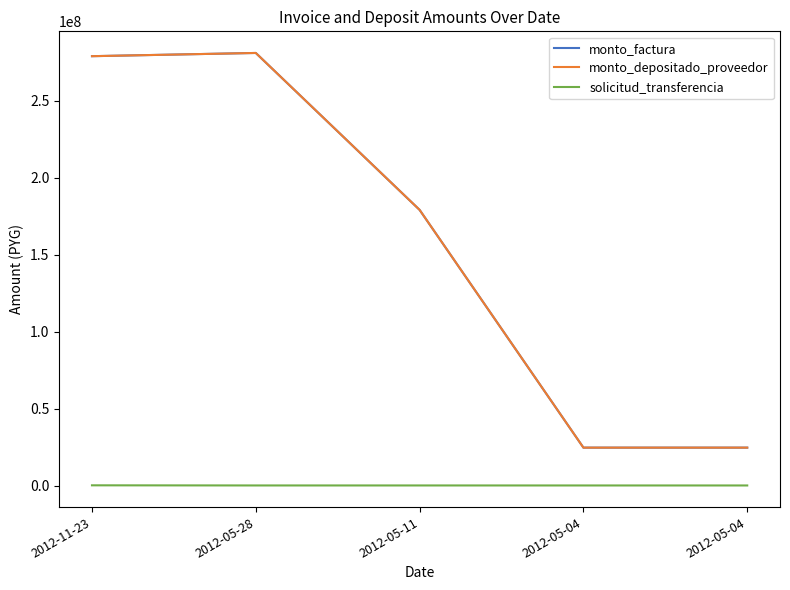

What is the difference between the highest and lowest values at 2012-11-23?

278699581